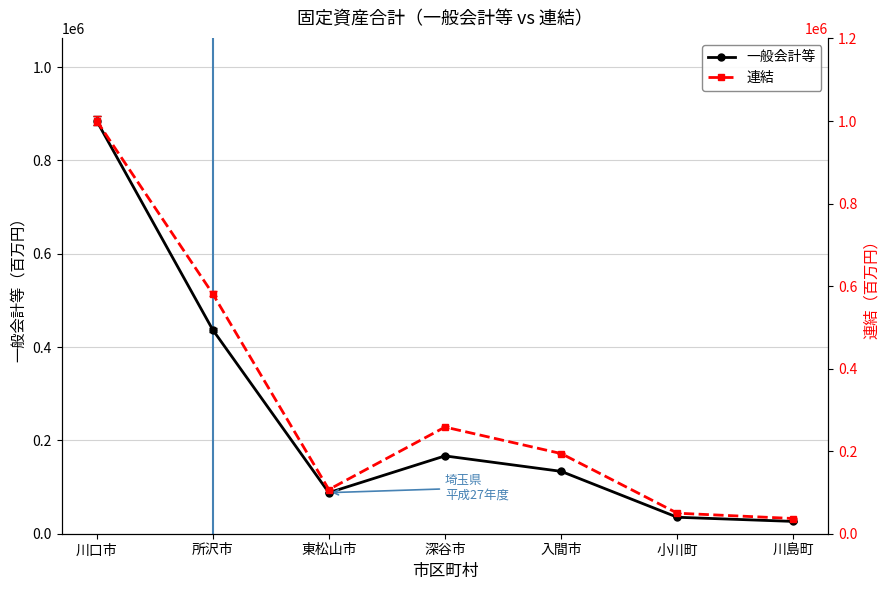

Which category has the lowest value across all series?

川島町